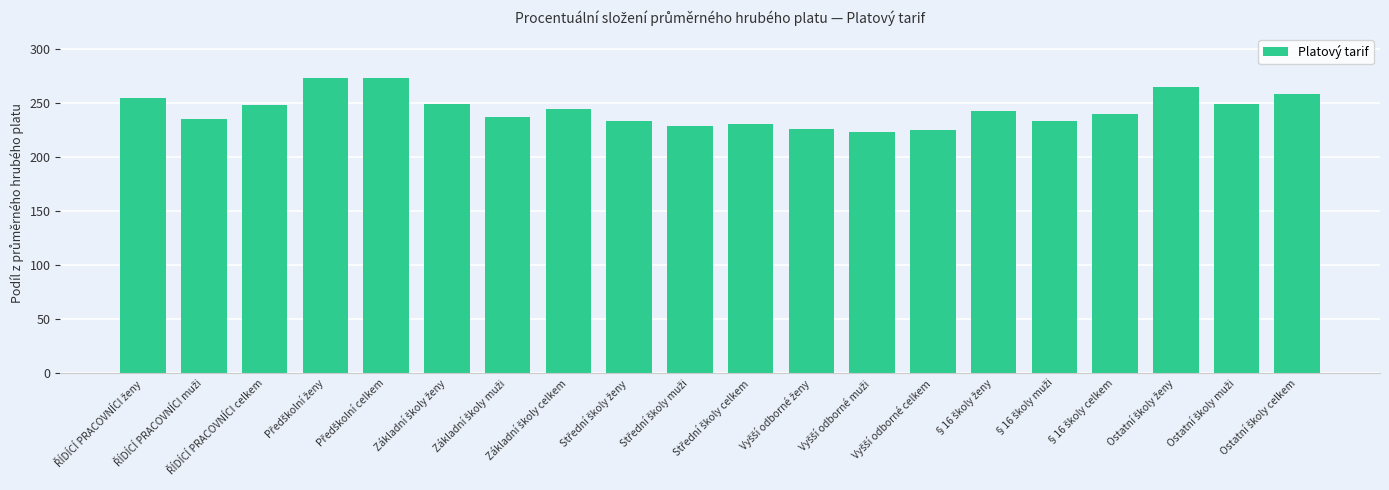

Are the bars horizontal?

No